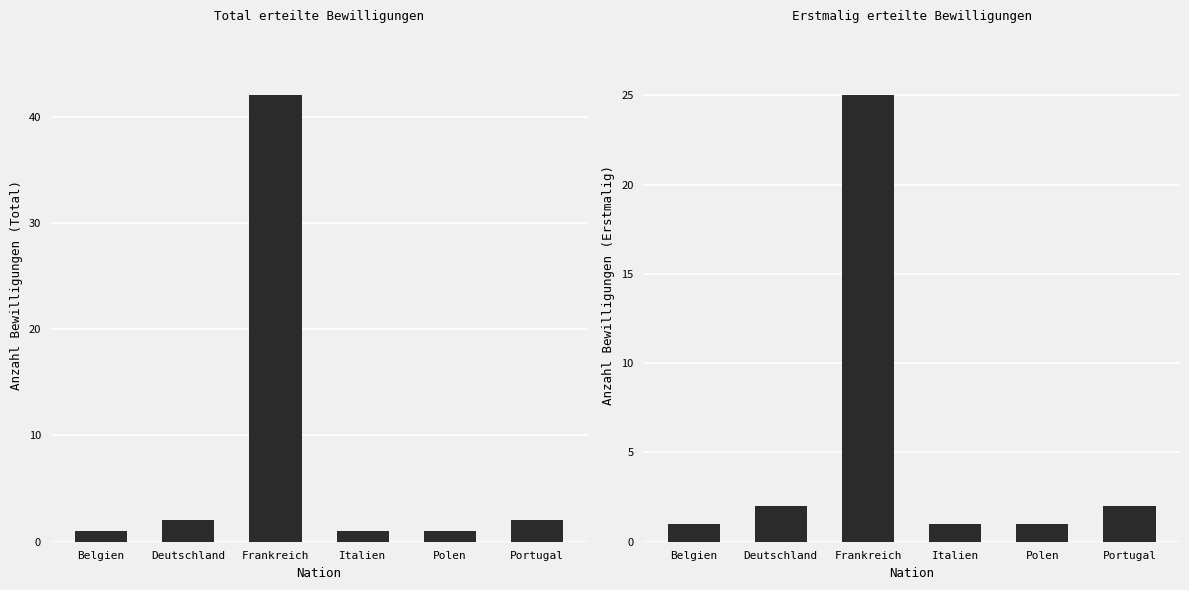

What is the label of the 3rd bar from the right?

Italien